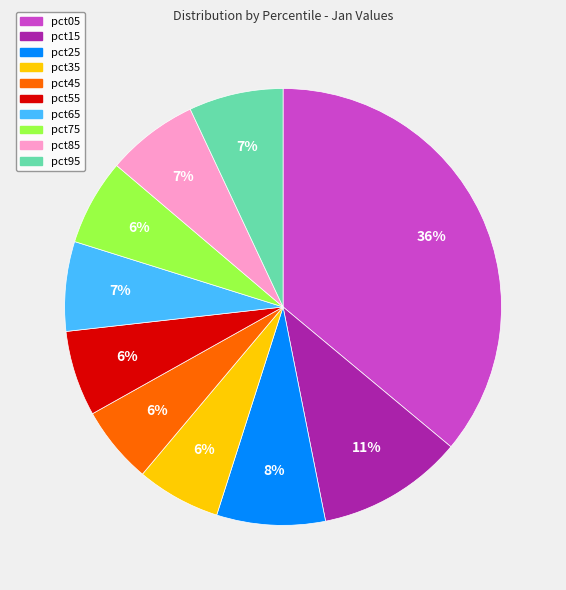

Do pct25 and pct45 together represent more than half of the pie?

No